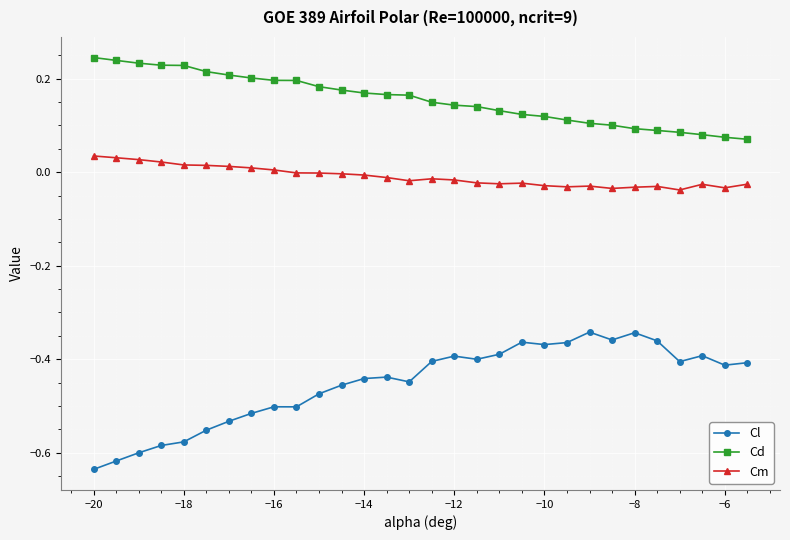

Which series has the widest spread of values?

Cl